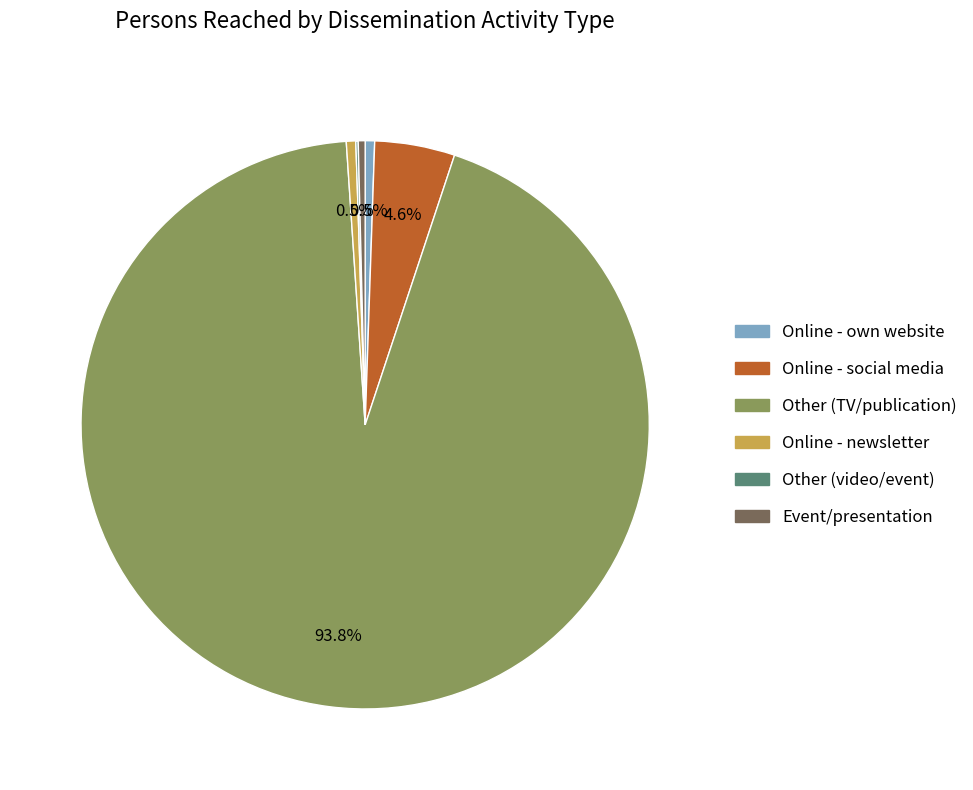

Is it true that Other (TV/publication) is 99% of the pie?

False